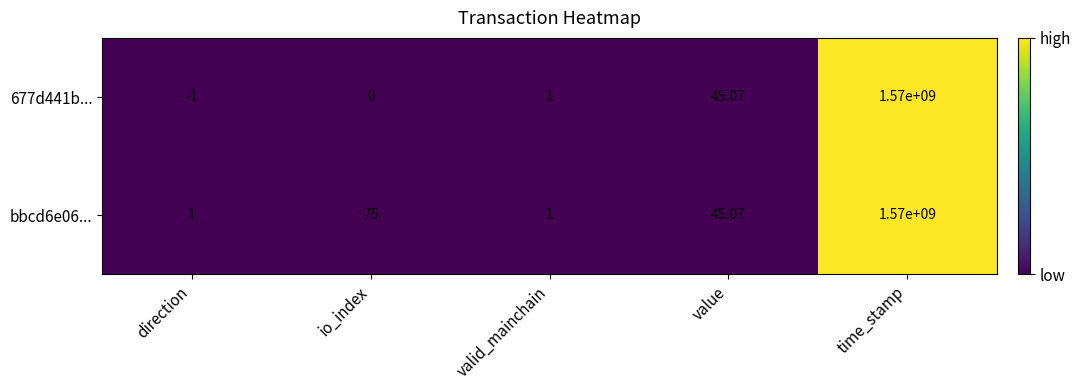

List the labels in order of 677d441b... value, largest first.

time_stamp, value, valid_mainchain, io_index, direction